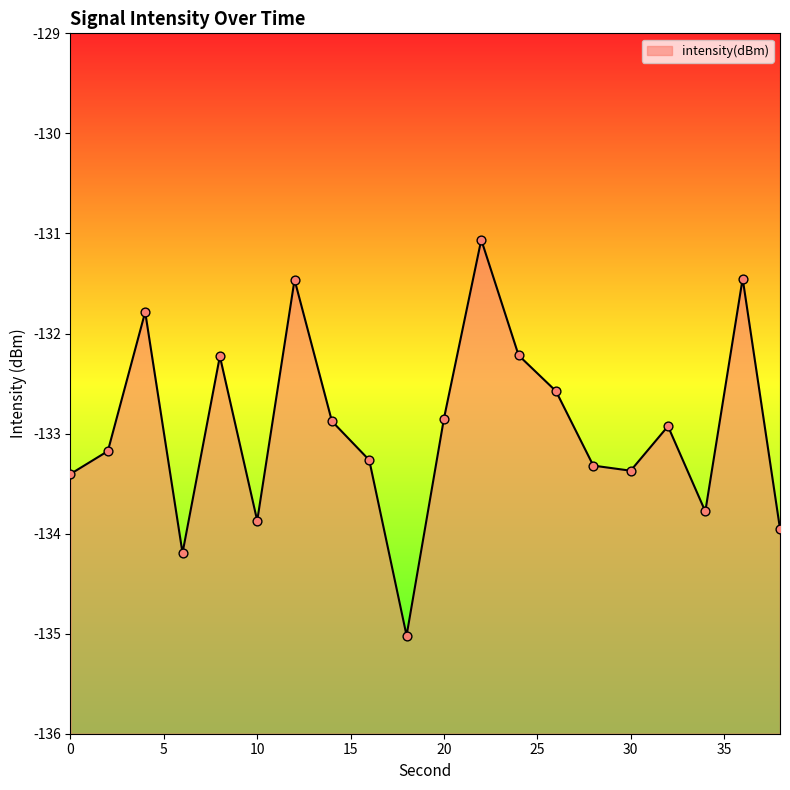

What is the change in value from 20 to 22?

+1.8